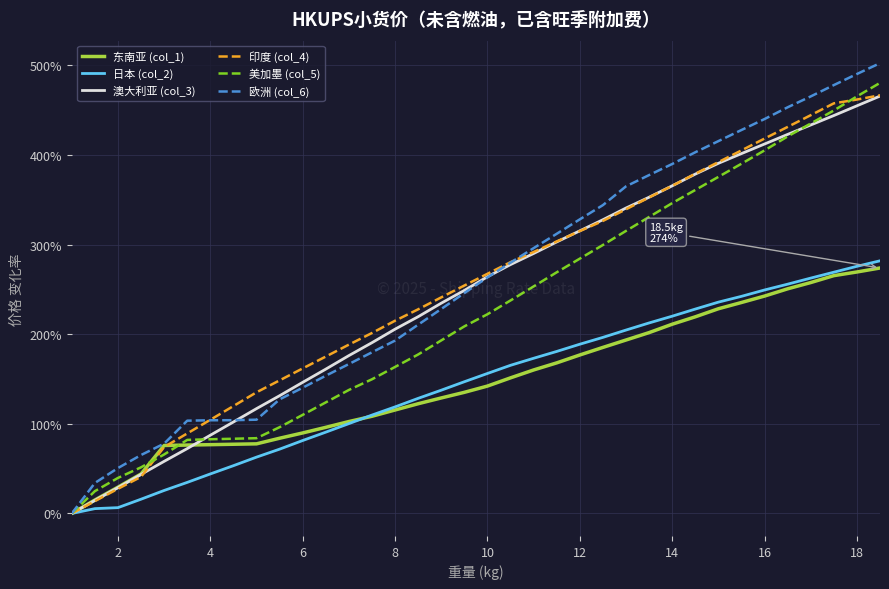

Which series has the widest spread of values?

欧洲 (col_6)